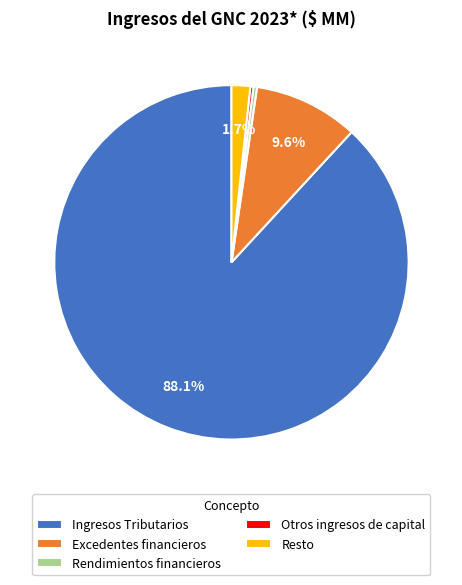

How many segments does this pie chart have?

5